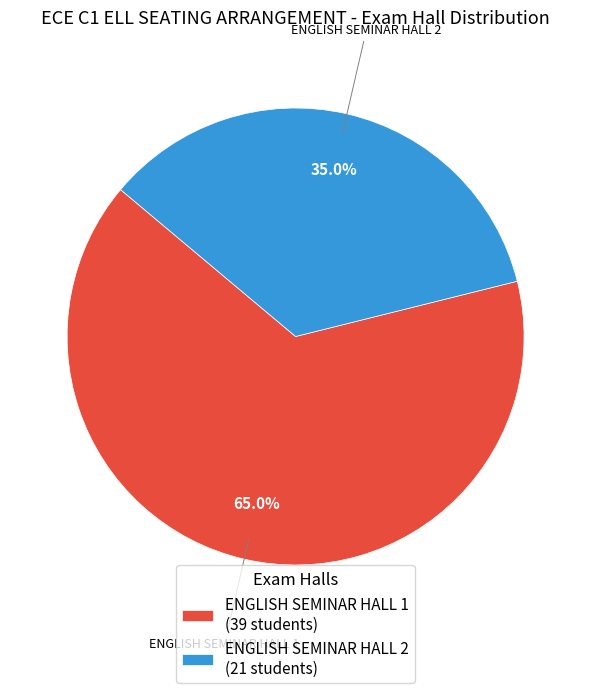

Rank the categories by value from highest to lowest.

ENGLISH SEMINAR HALL 1, ENGLISH SEMINAR HALL 2